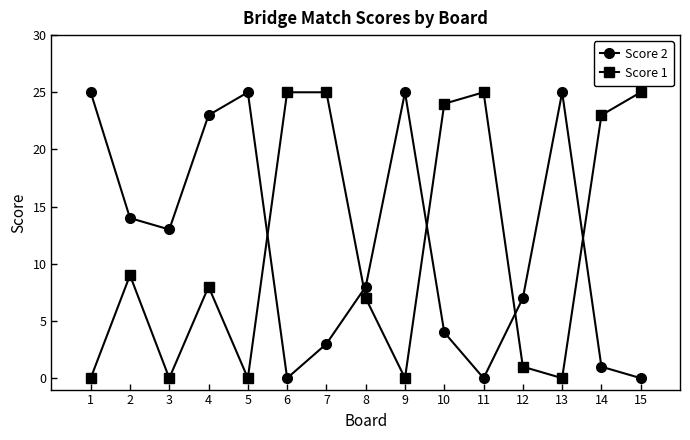

Is it true that Score 1 equals 17 at 11?

False